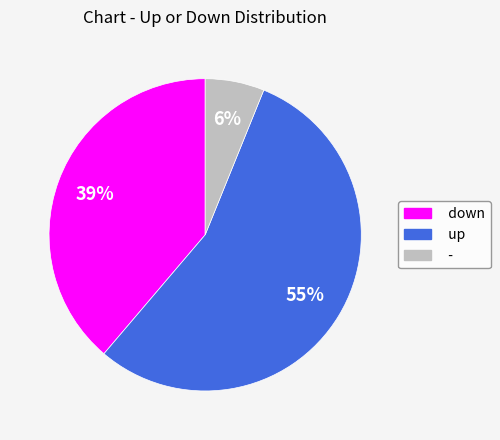

What percentage is the down slice, to the nearest percent?

39%